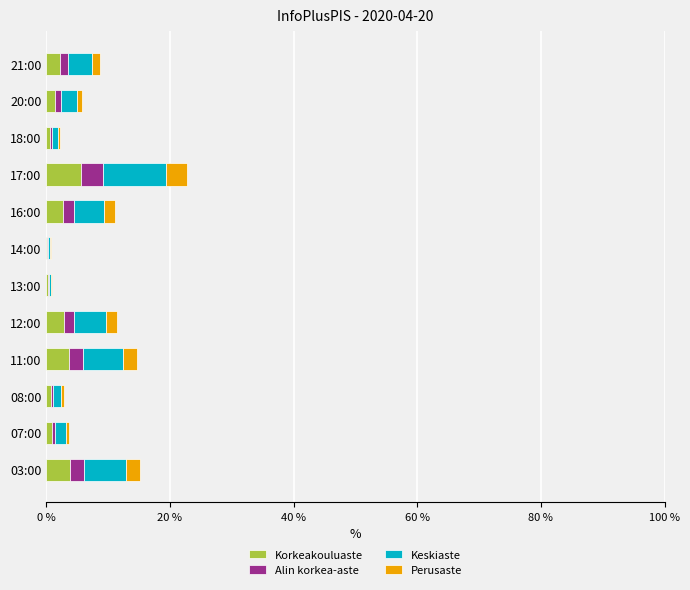

How many values in the Korkeakouluaste series exceed 2?

6